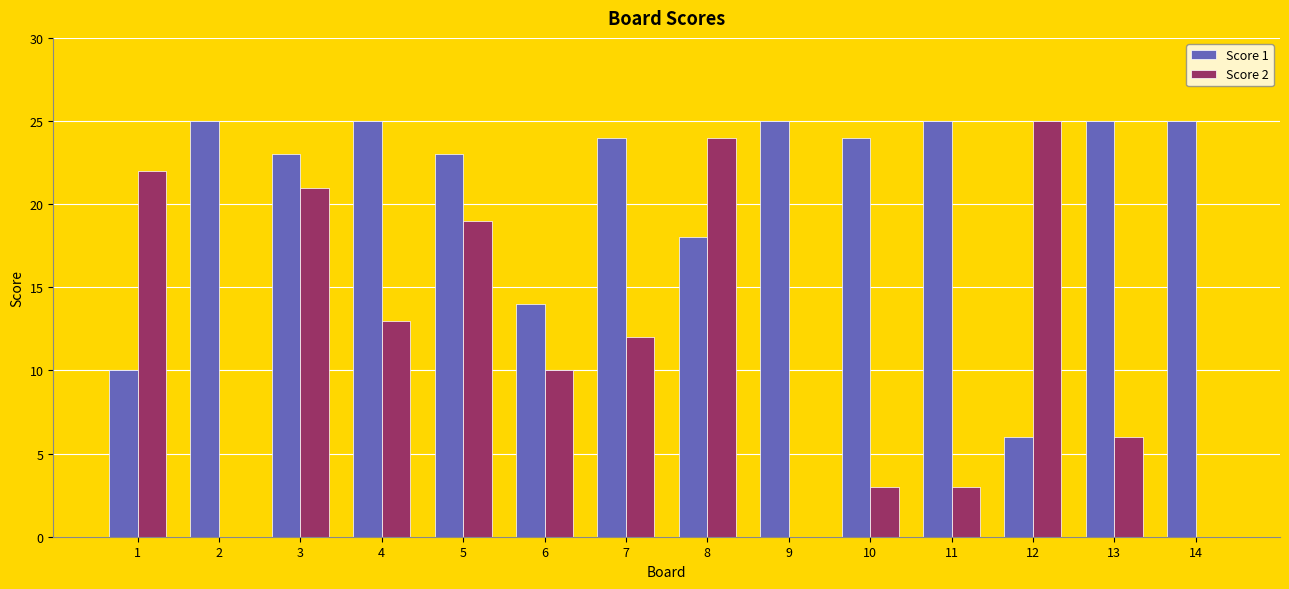

The value of Score 2 at 2 is 13. True or false?

False